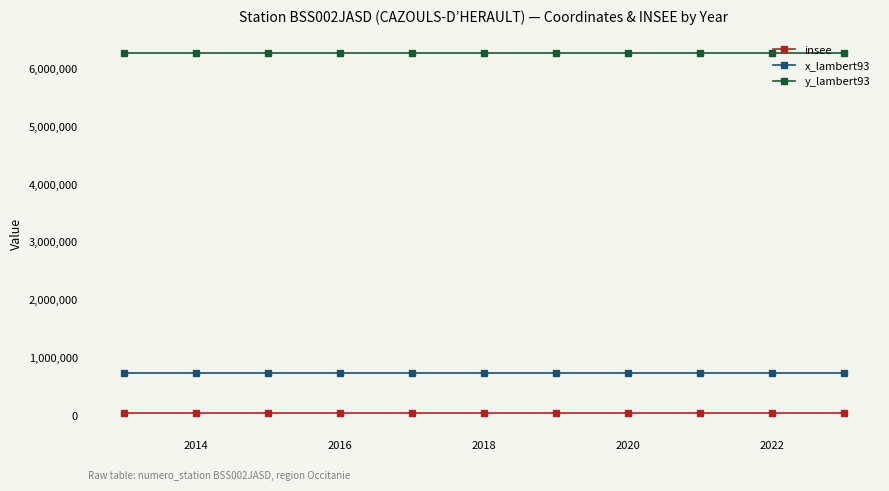

At how many categories does at least one series exceed 1017806?

11